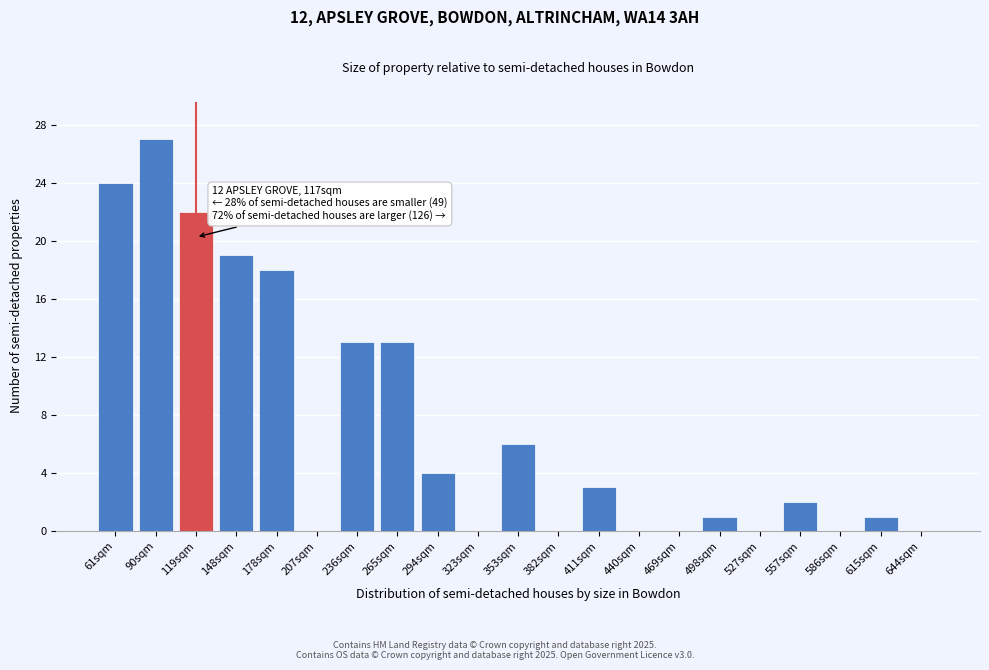

Reading right to left, list all the values displayed in this chart.

644sqm=0	615sqm=1	586sqm=0	557sqm=2	527sqm=0	498sqm=1	469sqm=0	440sqm=0	411sqm=3	382sqm=0	353sqm=6	323sqm=0	294sqm=4	265sqm=13	236sqm=13	207sqm=0	178sqm=18	148sqm=19	119sqm=22	90sqm=27	61sqm=24